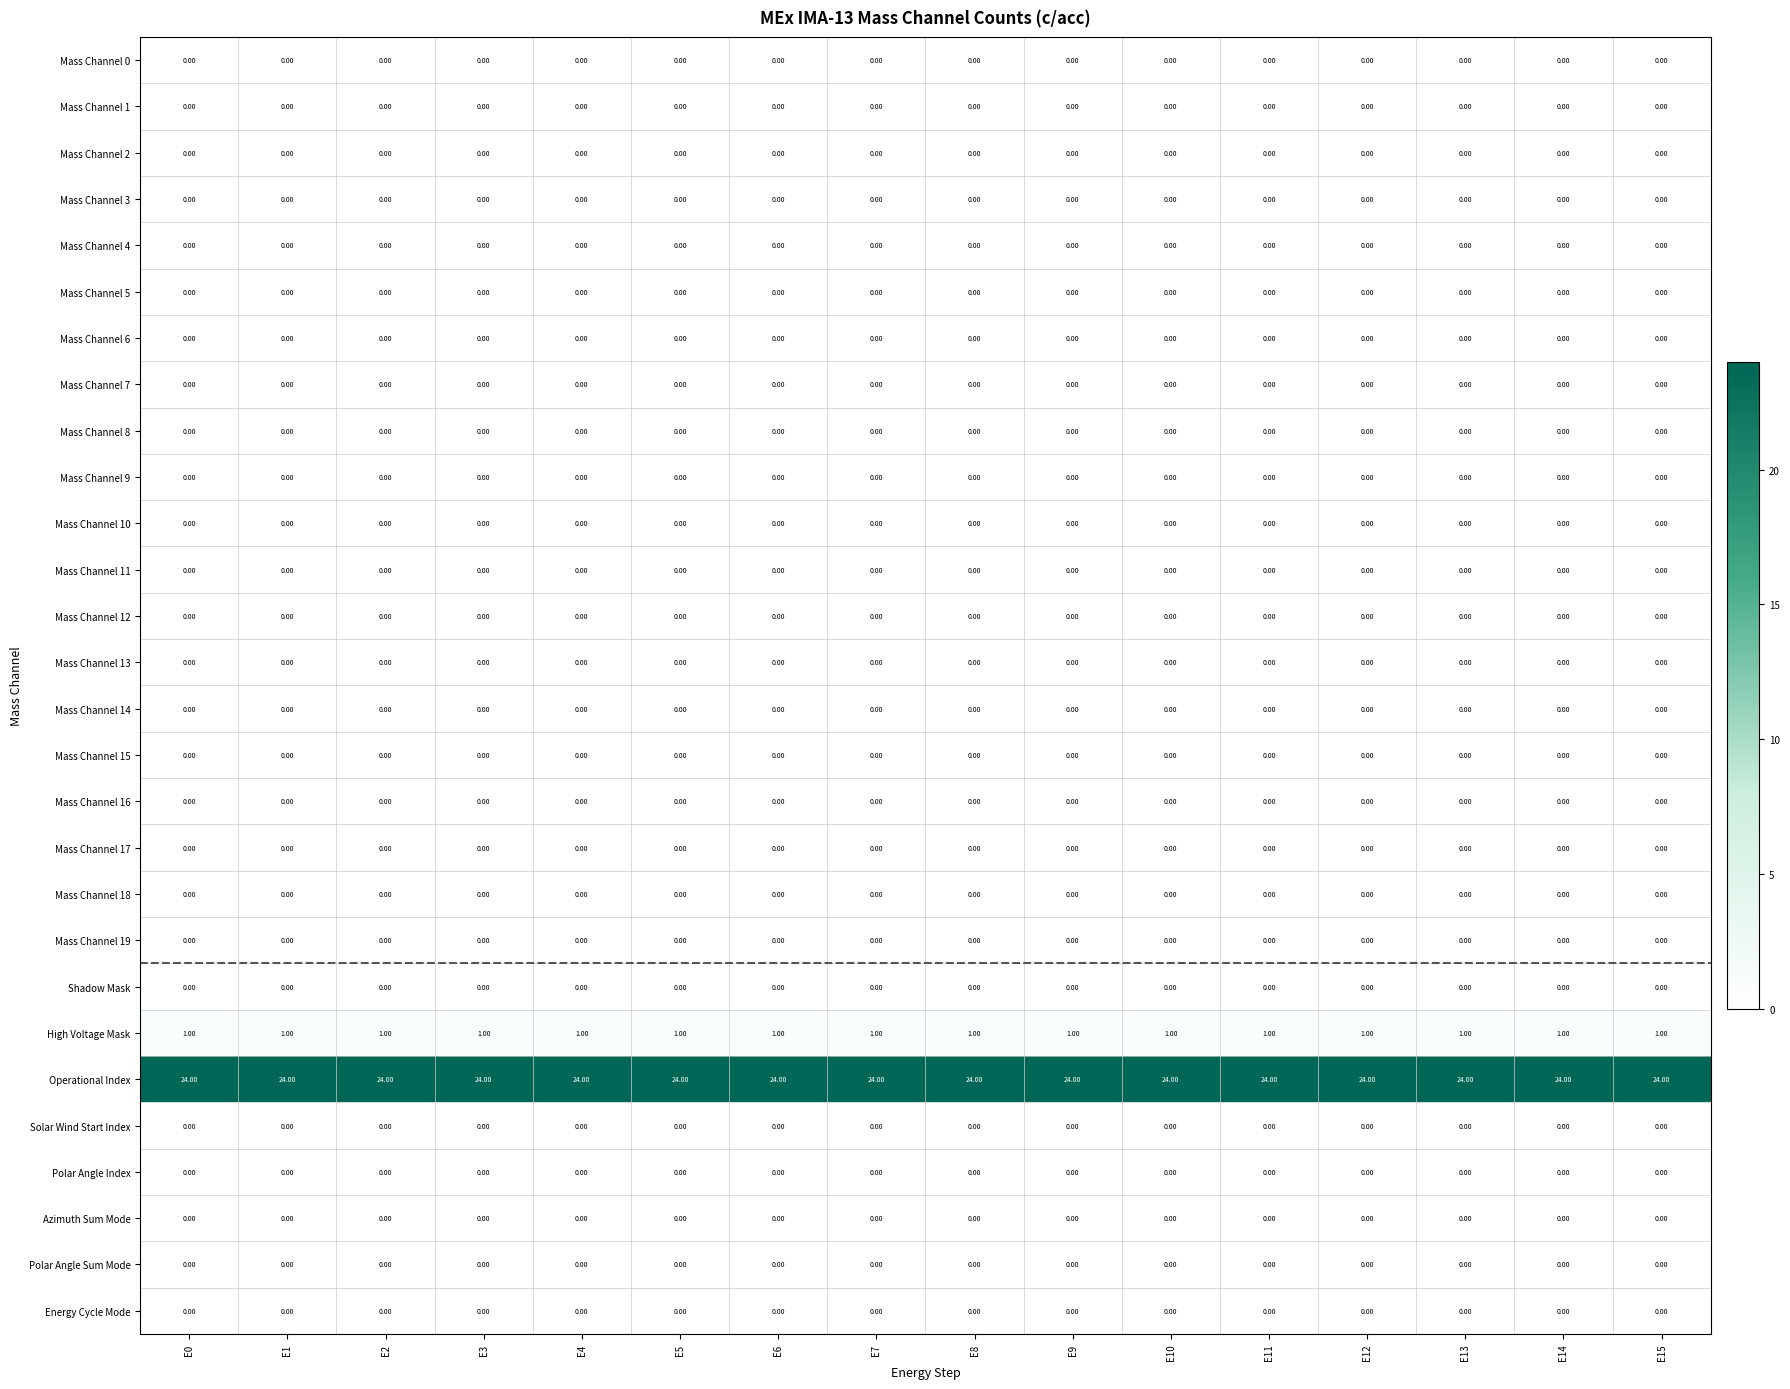

What is the greatest value displayed?

24